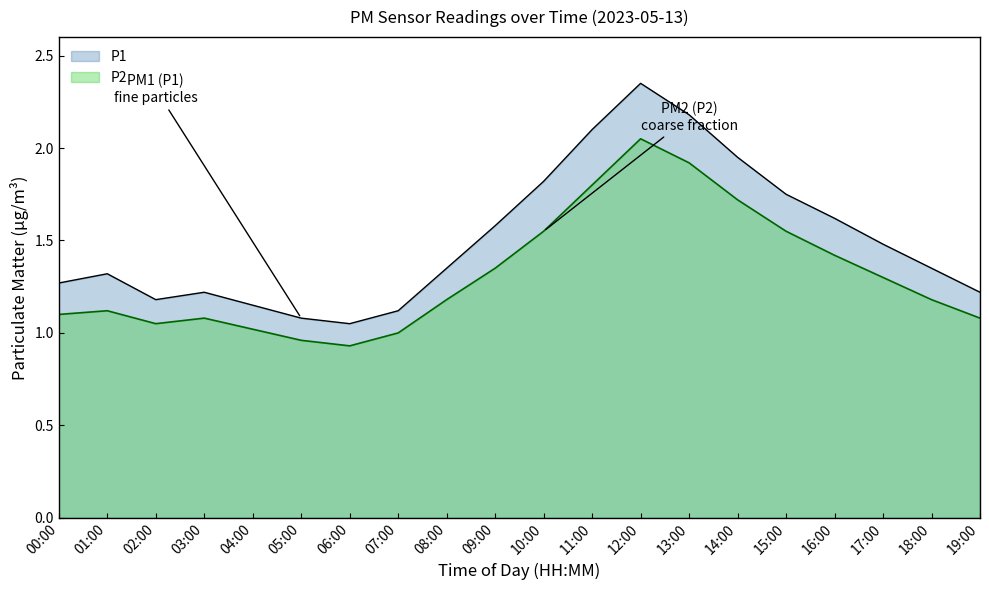

What is the lowest value of the P1 series?

1.1